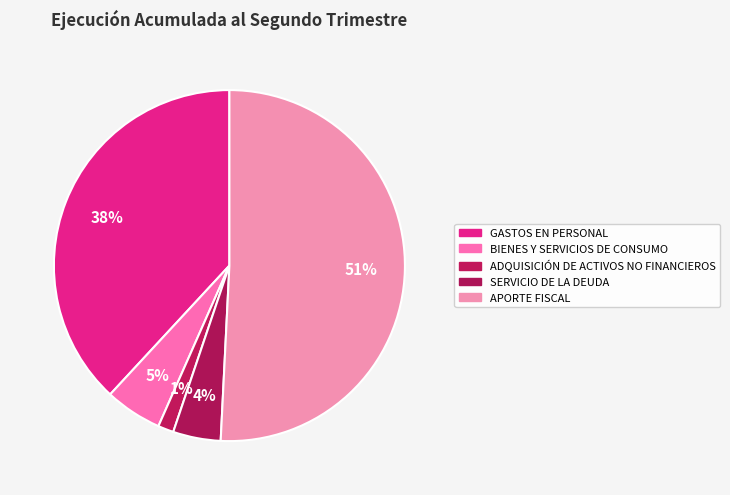

True or false: BIENES Y SERVICIOS DE CONSUMO accounts for 1% of the total.

False